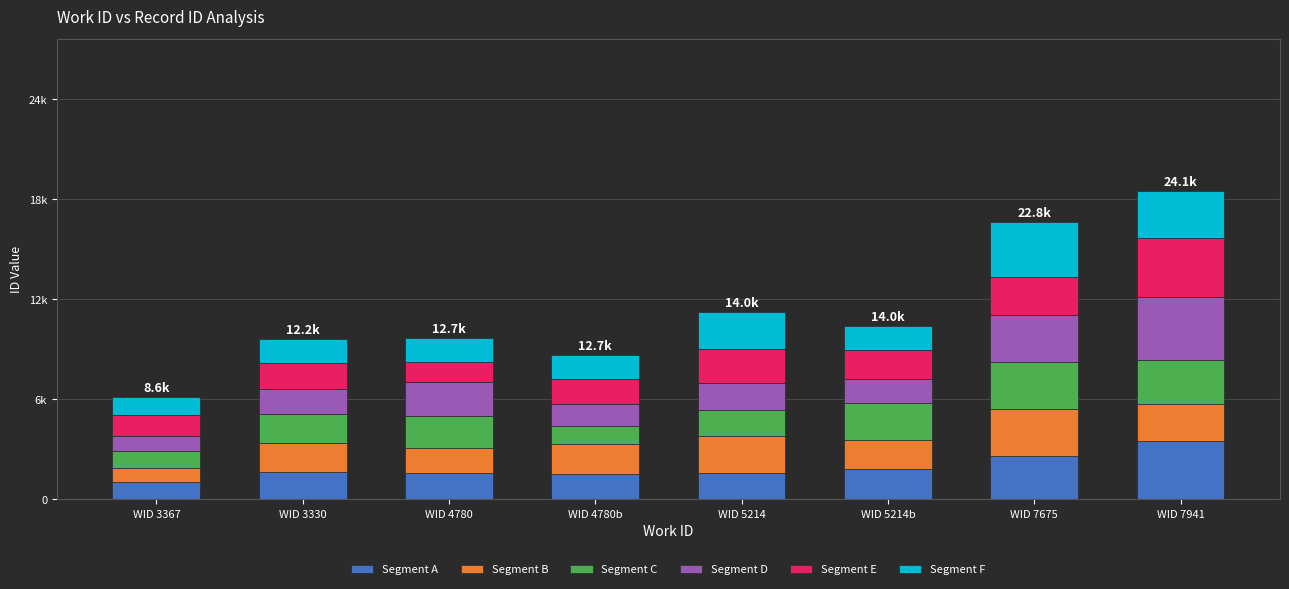

What is the difference between the maximum and minimum values in the Segment D series?

2861.8